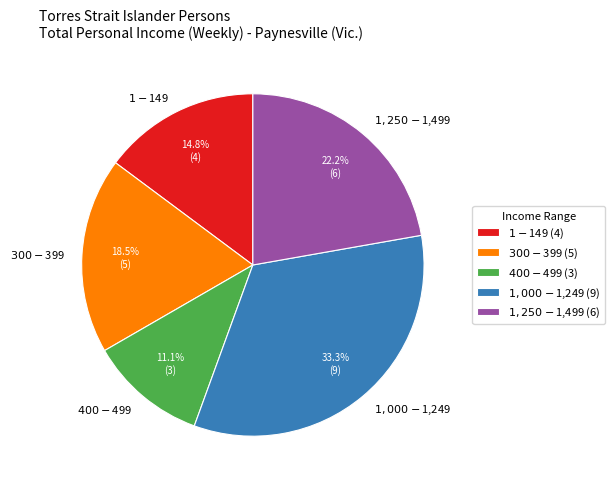

To the nearest percent, what is the difference between the largest and smallest slice percentages?

22%